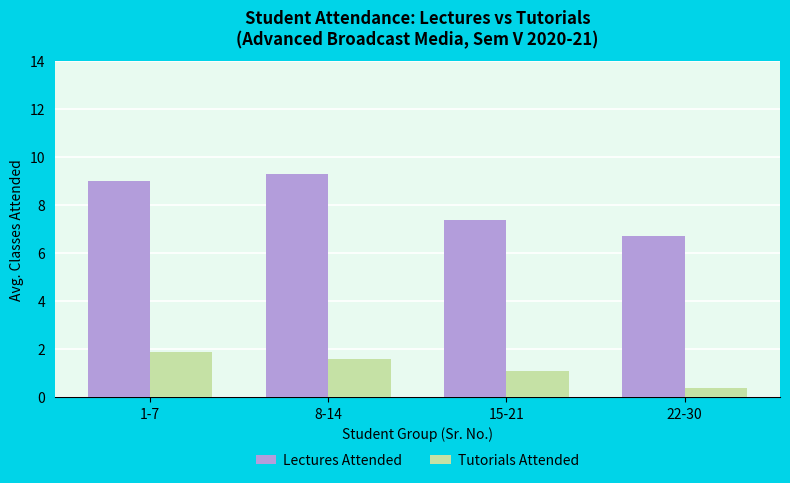

Which label corresponds to the smallest value in the chart?

22-30